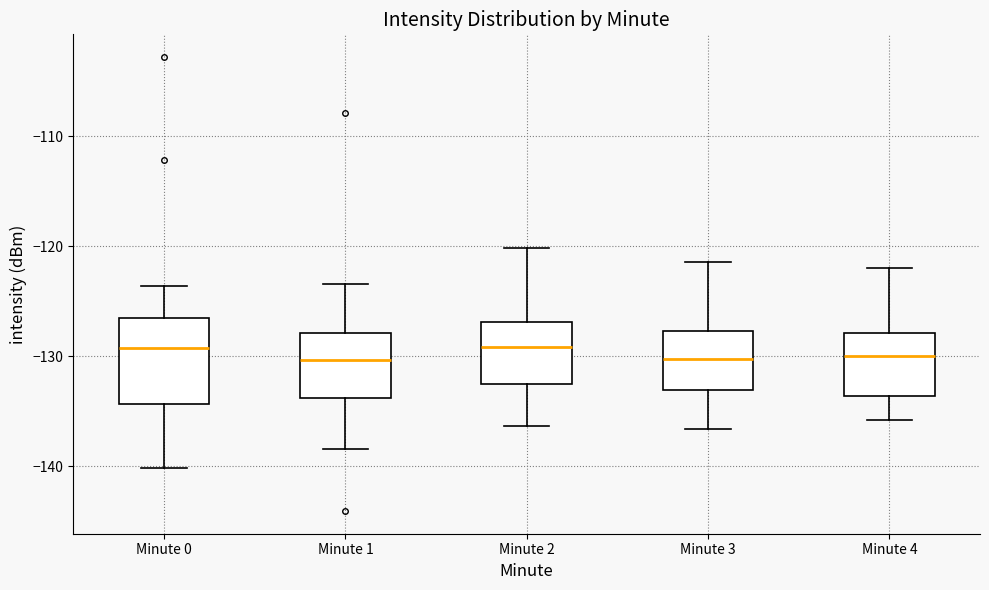

Reading left to right, transcribe this box plot: for each box, give where its median line is, the range the box spans, and where its two whiskers end, as read against the y-axis. The values are not printed on the chart, so give them approximately, as read against the axis.

Minute 0: median -129, box -134 to -127, whiskers -140 to -124
Minute 1: median -130, box -134 to -128, whiskers -138 to -123
Minute 2: median -129, box -132 to -127, whiskers -136 to -120
Minute 3: median -130, box -133 to -128, whiskers -137 to -121
Minute 4: median -130, box -134 to -128, whiskers -136 to -122